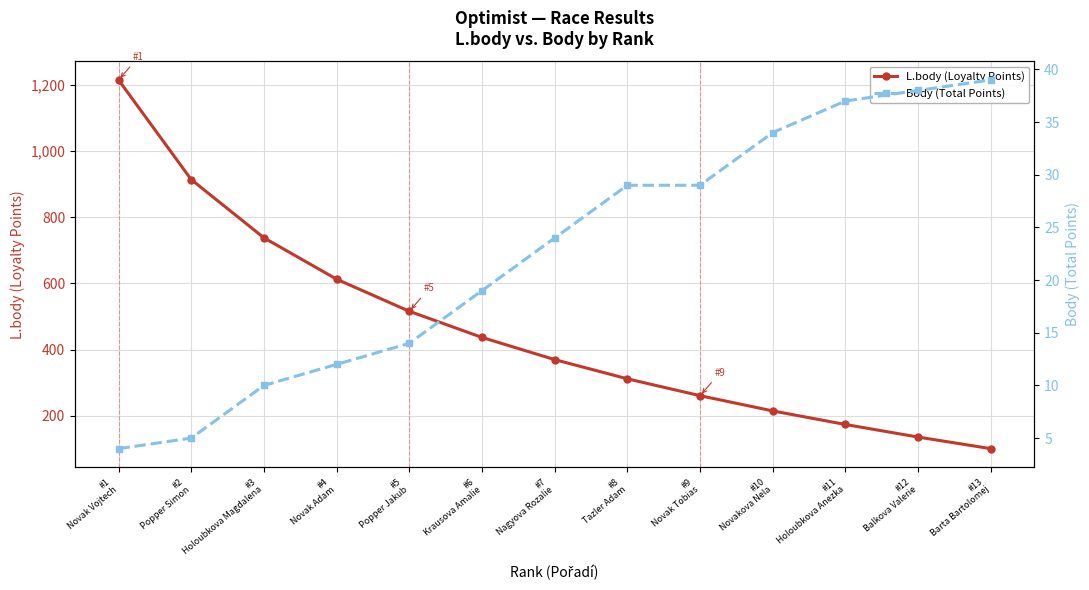

What is the value of the L.body (Loyalty Points) point at the 8th from the left?

312